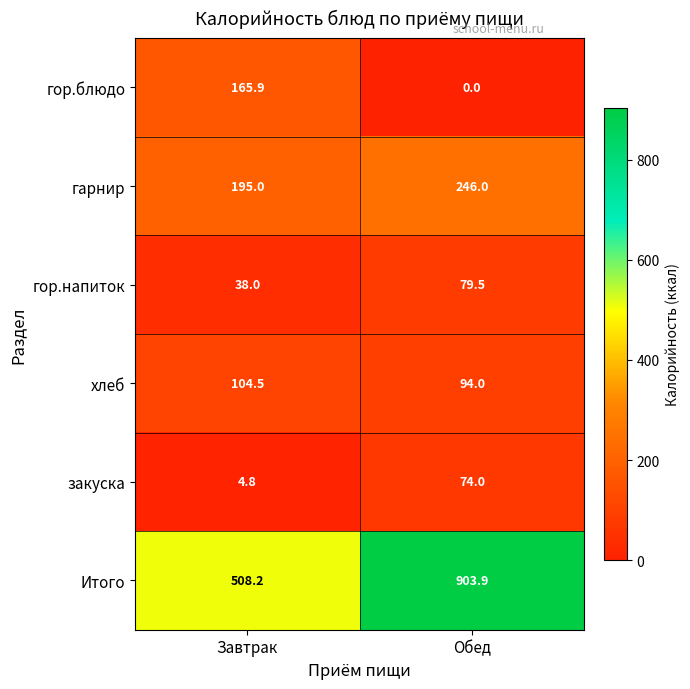

Which series changed the most between Завтрак and Обед?

Итого